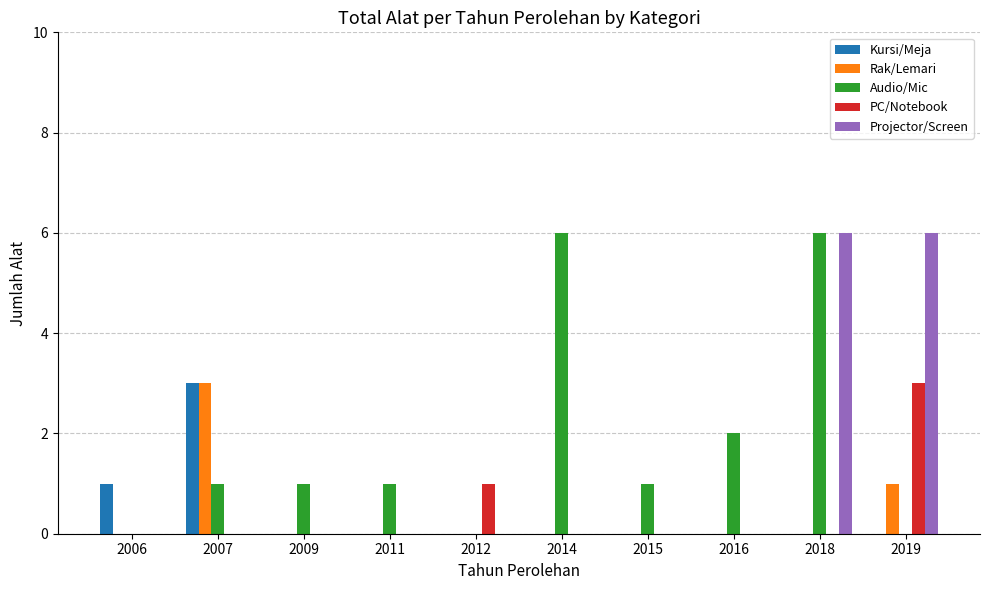

What is the total value across all series at 2012?

1